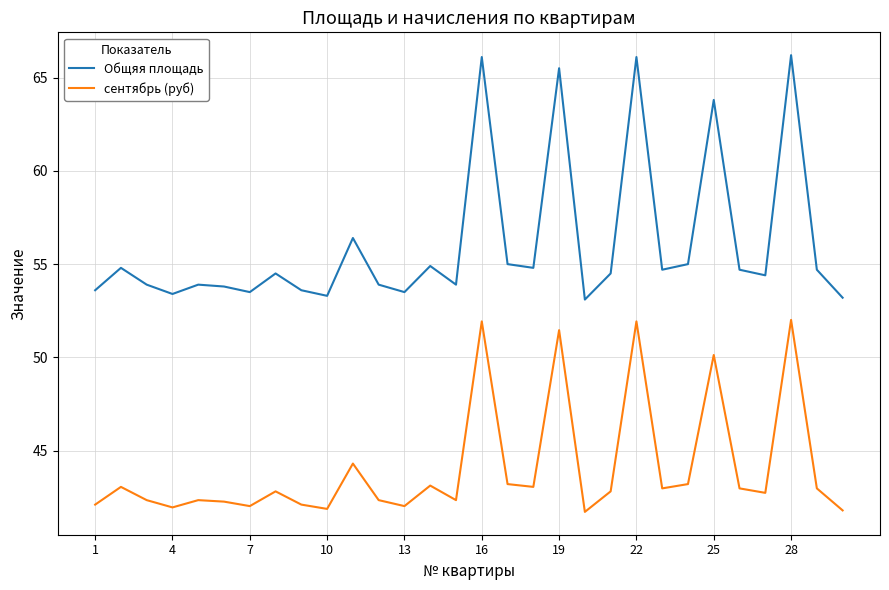

Which series has the largest total across all categories?

Общяя площадь